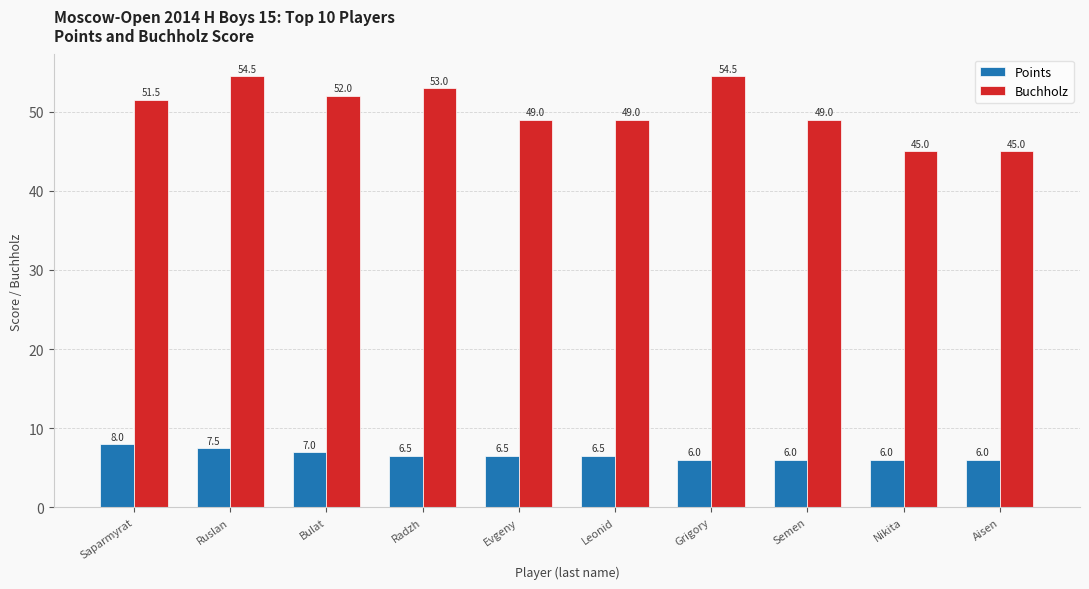

Count the Points values in the range 6 to 7.

8